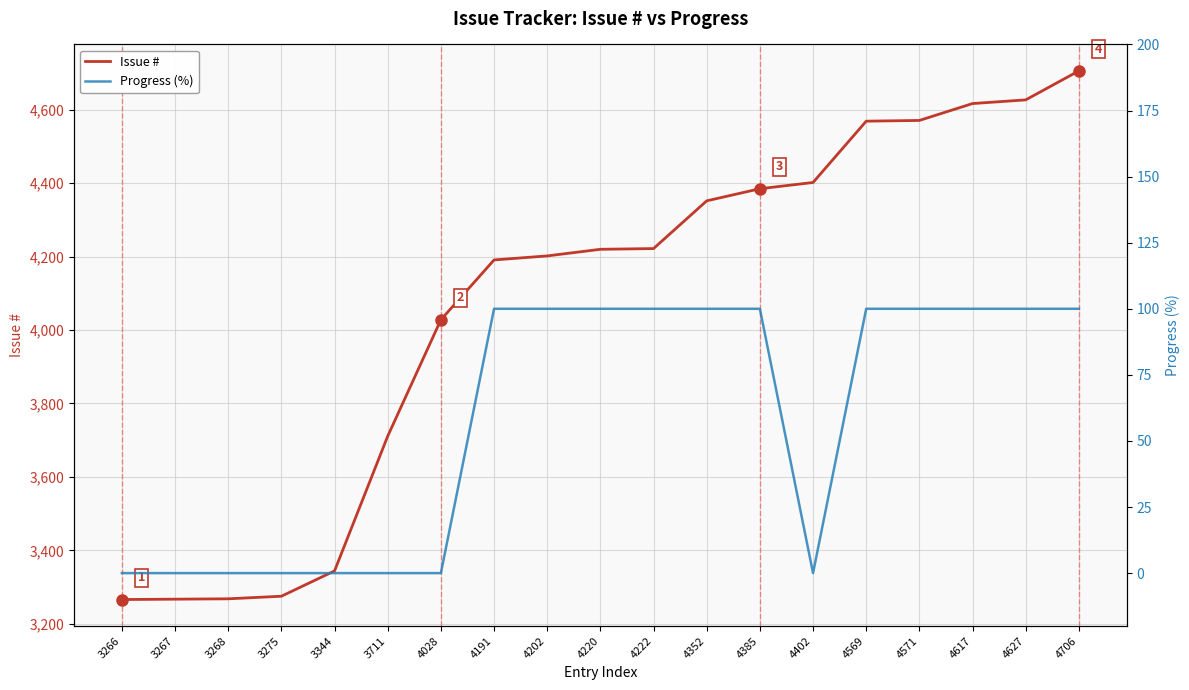

How many values in Progress (%) are above zero?

11